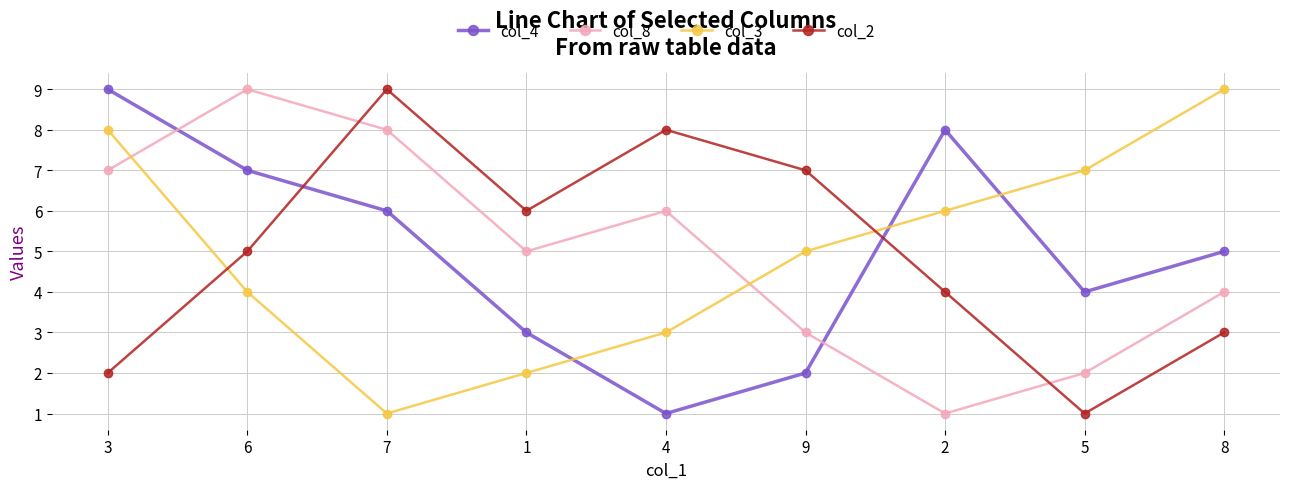

What is the sum of all col_3 values?

45